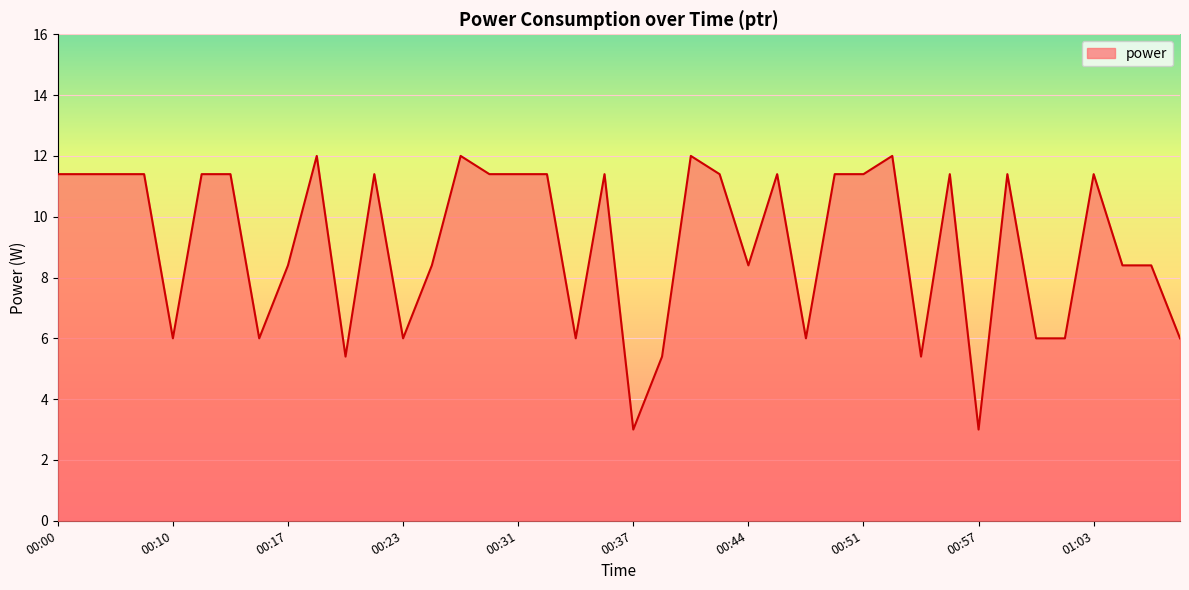

What is the maximum value shown in the chart?

12.0